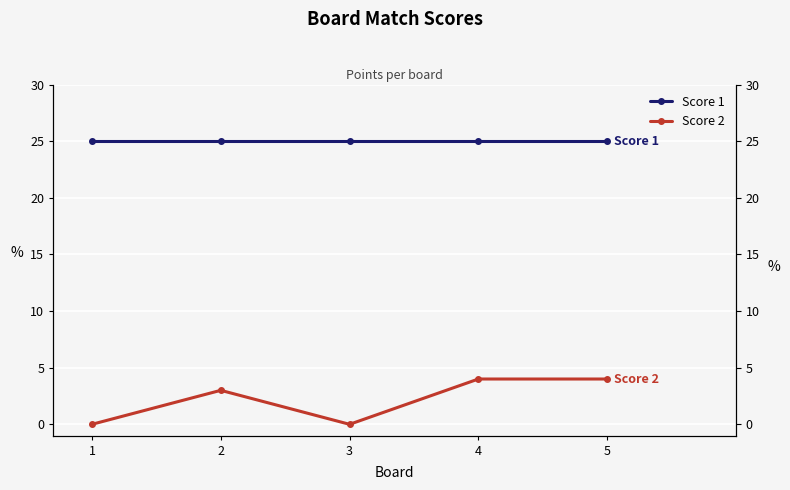

Rank the series at 3 from highest to lowest value.

Score 1, Score 2